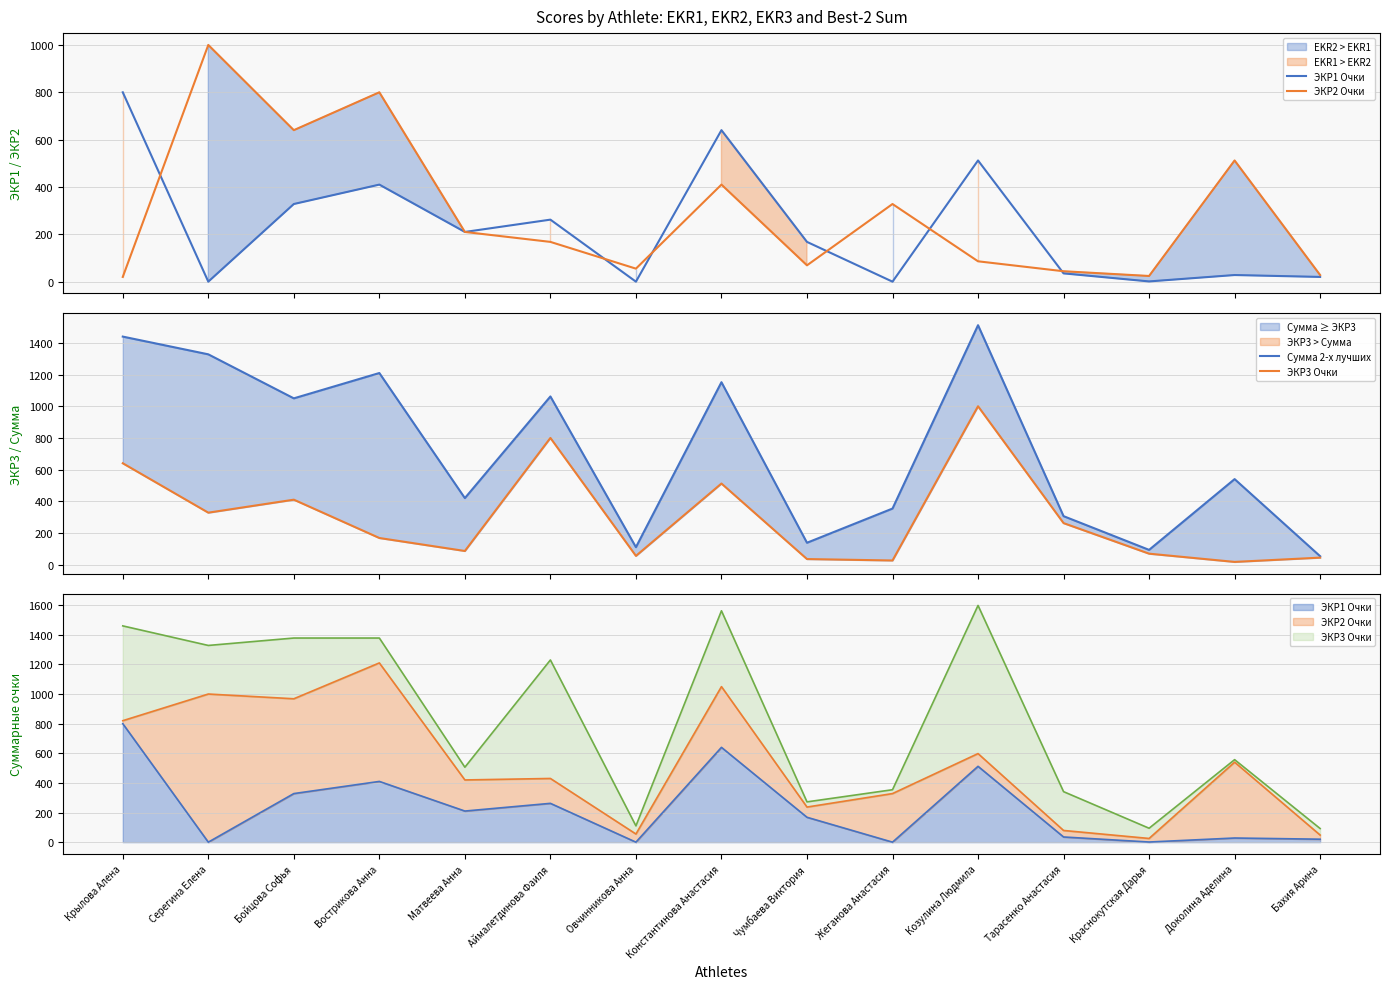

Which series ends up on top after the final intersection of ЭКР3 Очки and ЭКР1 Очки?

ЭКР3 Очки